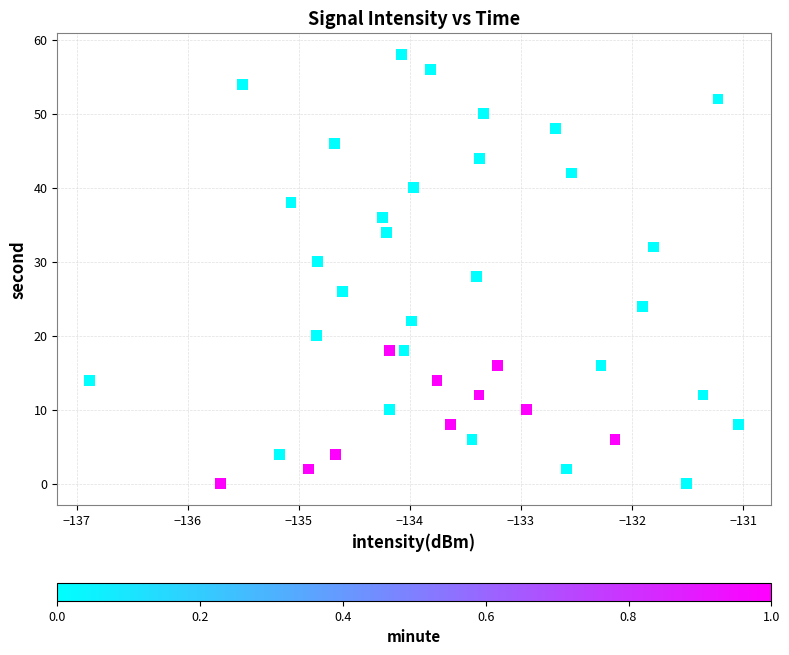

What is the range of Y values (max minus min)?

58